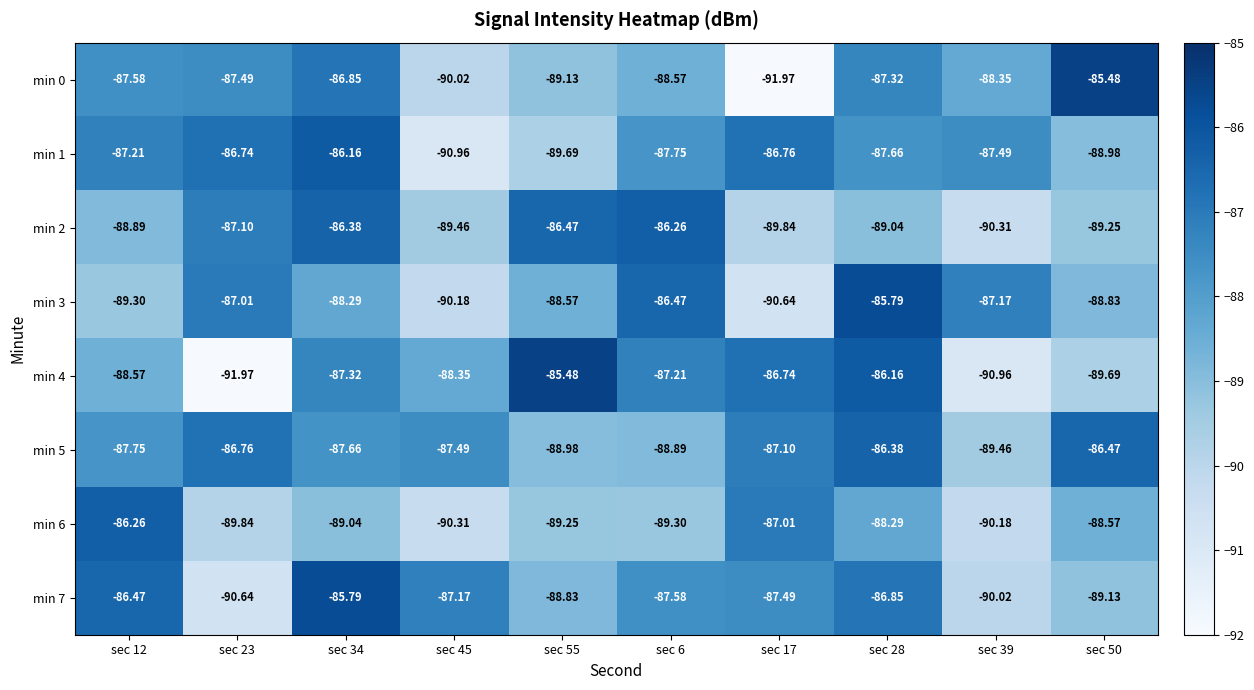

Which series has the largest total across all categories?

min 5